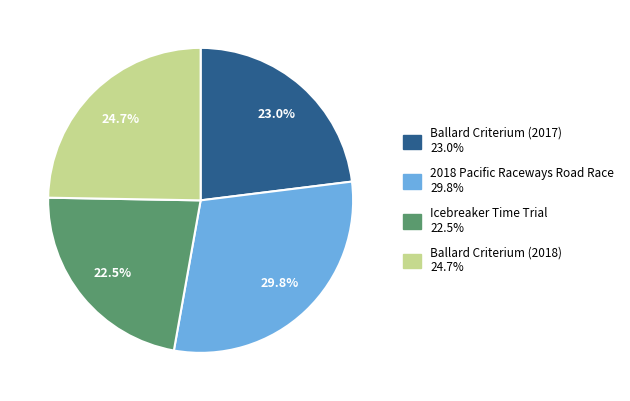

Between Ballard Criterium (2018) and 2018 Pacific Raceways Road Race, which is larger?

2018 Pacific Raceways Road Race